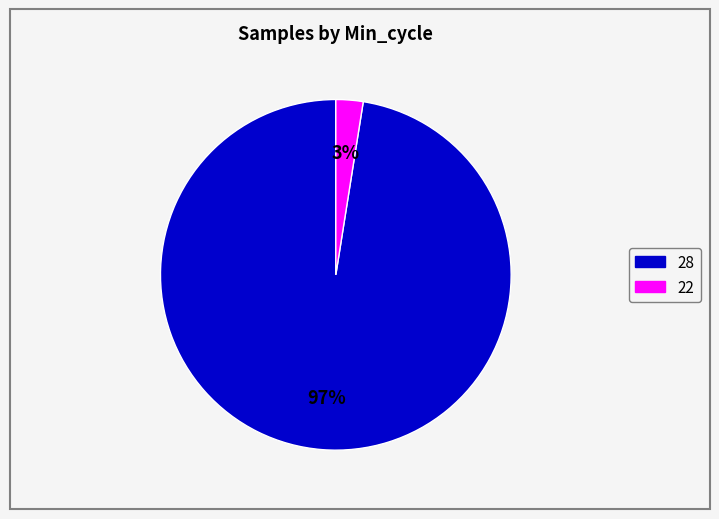

To the nearest percent, what is the average slice percentage?

50%